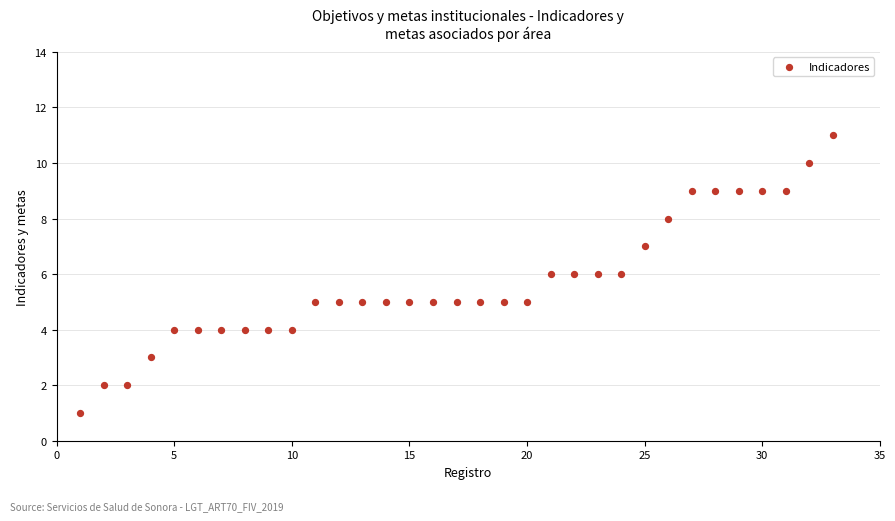

What is the range of X values (max minus min)?

32